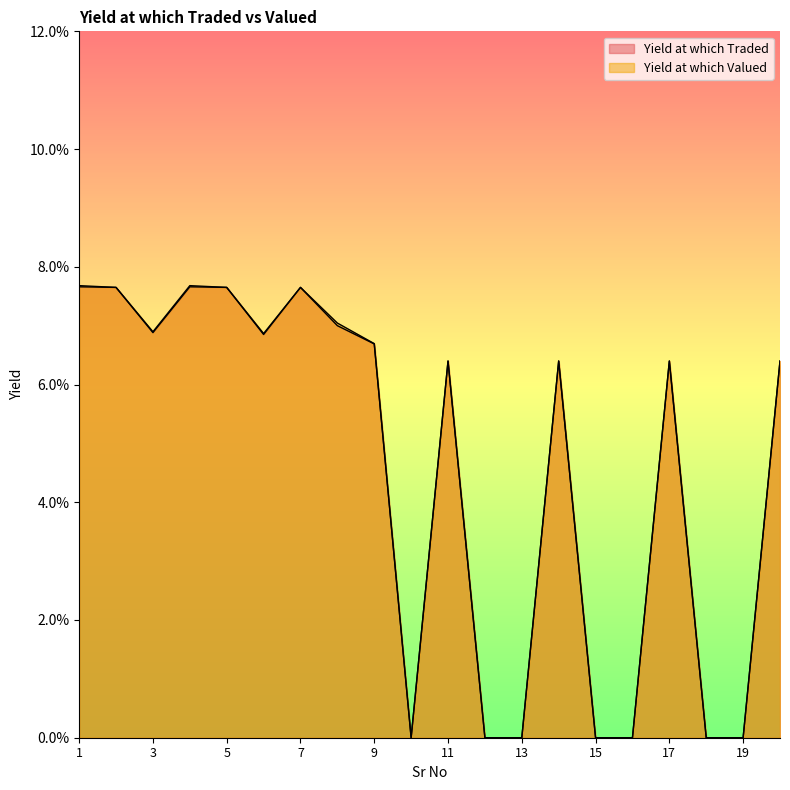

Is the value of Yield at which Traded at 6 greater than the value of Yield at which Valued at 16?

Yes